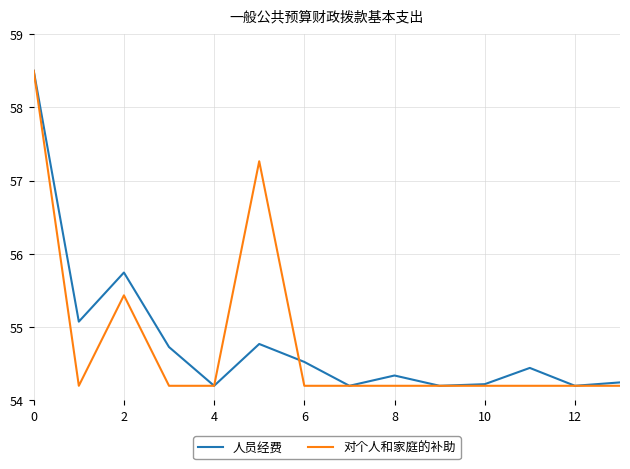

After their last crossing, which series has the higher values: 对个人和家庭的补助 or 人员经费?

人员经费